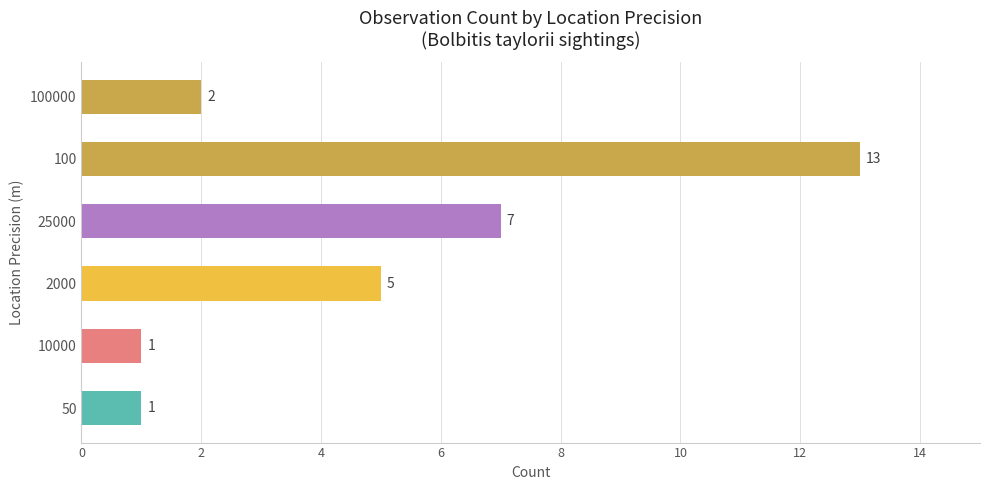

True or false: the data shows 1 at 10000.

True